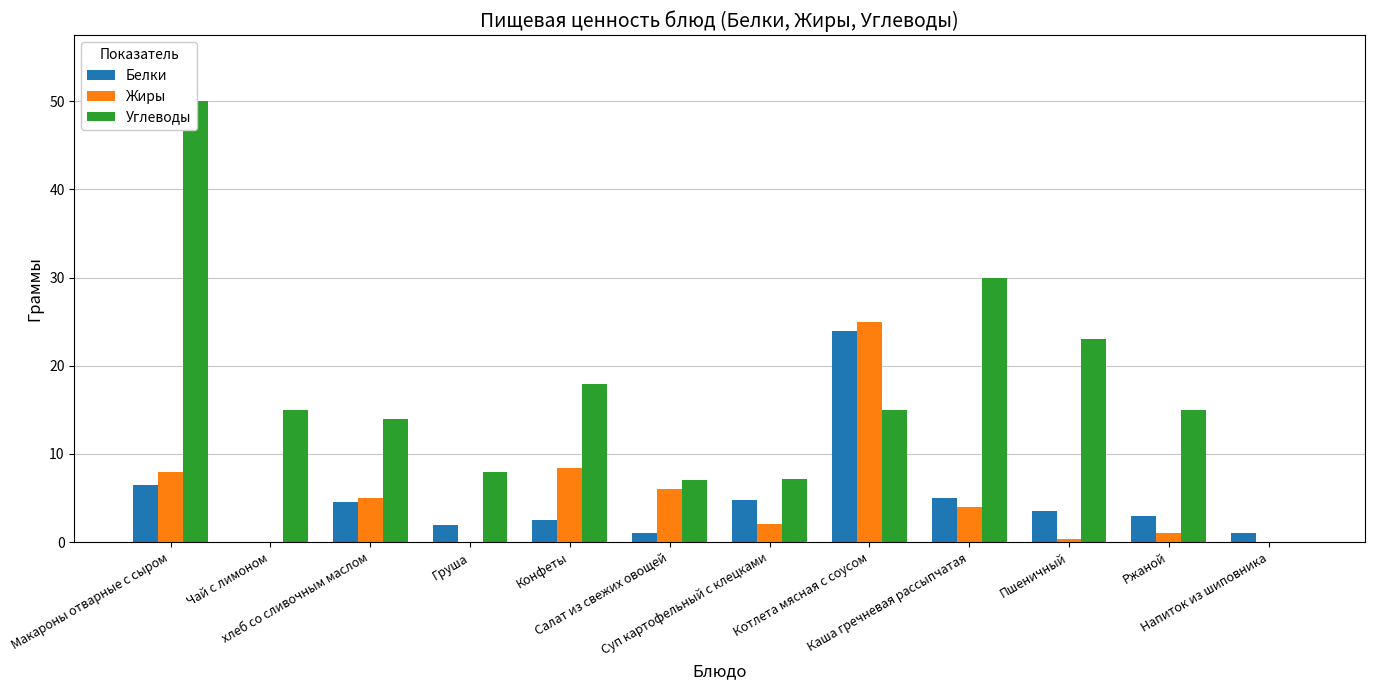

At how many categories does at least one series exceed 14?

7